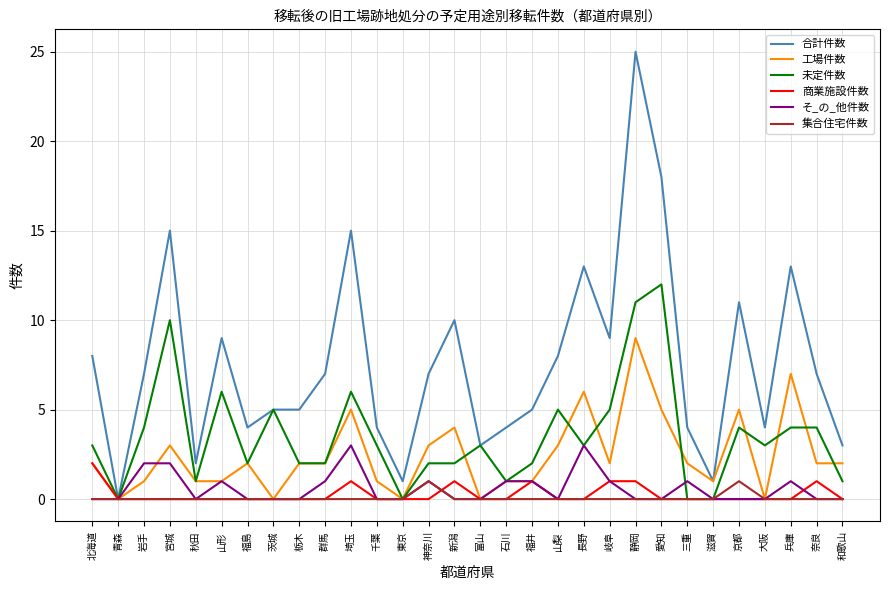

Which series has the widest spread of values?

合計件数